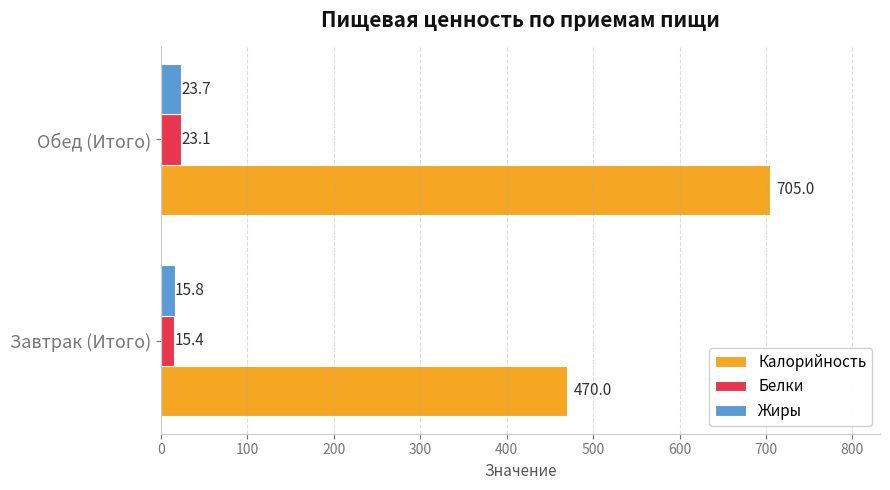

At how many categories does at least one series exceed 276?

2